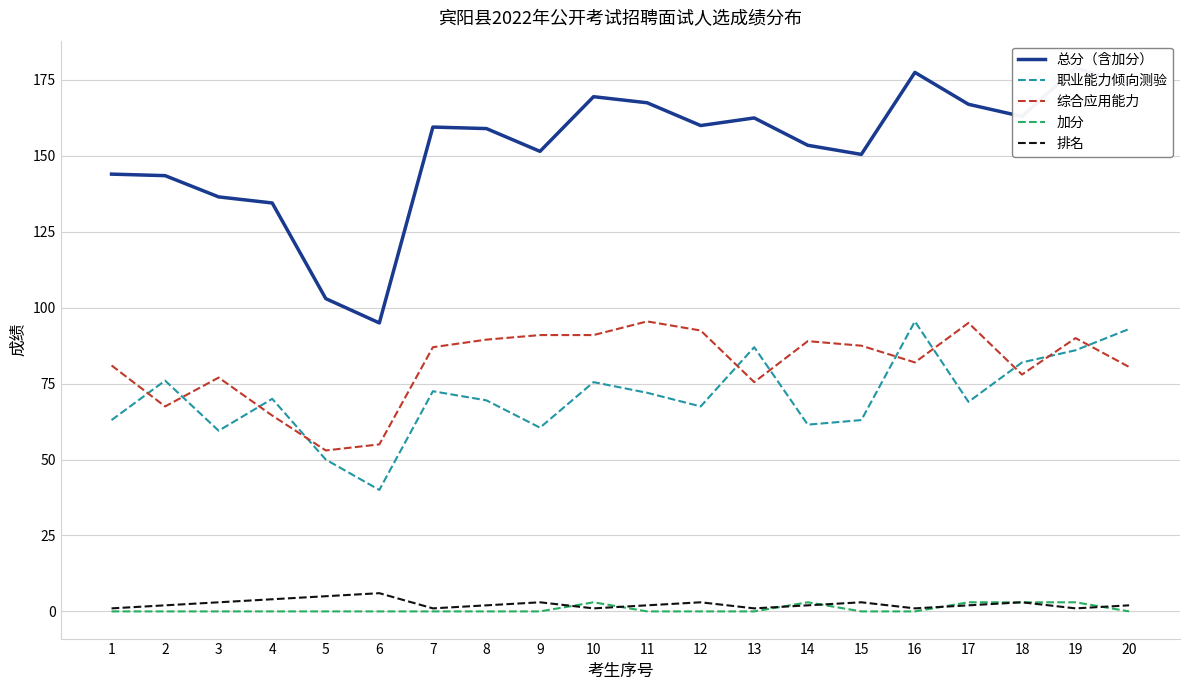

Which series has the largest total across all categories?

总分（含加分）